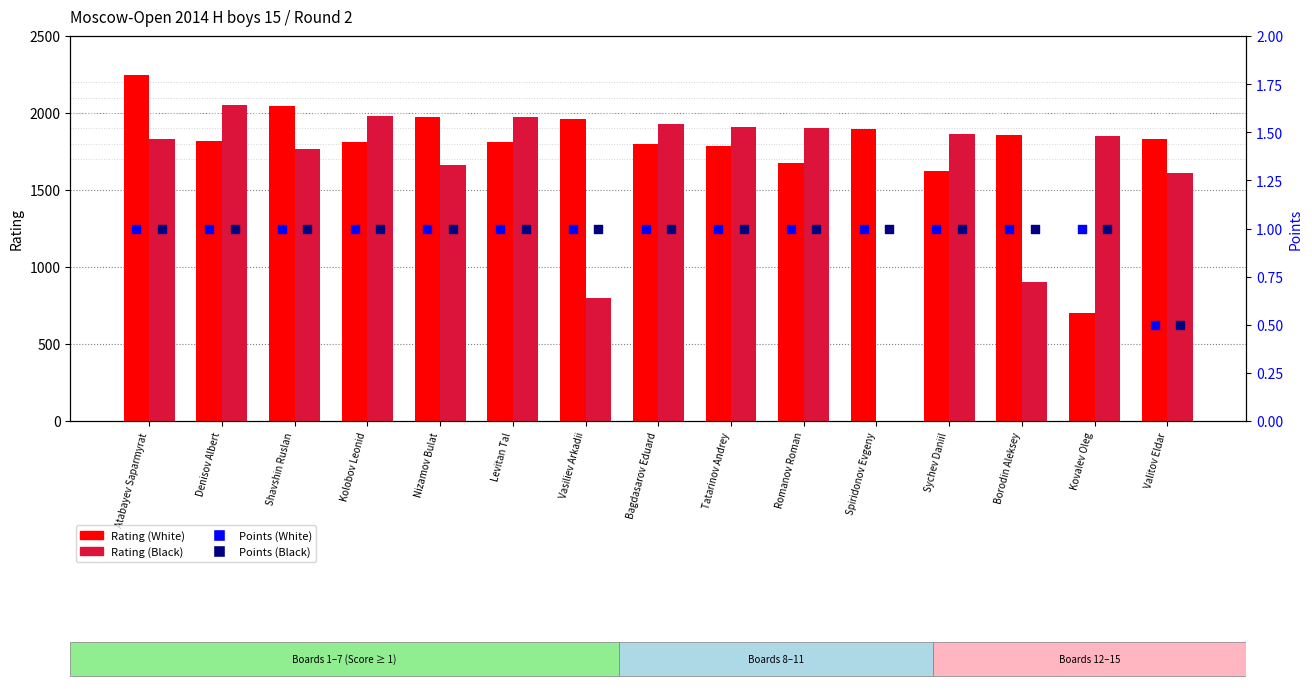

What are all the series names shown in the legend?

Rating (White), Rating (Black), Points (White), Points (Black)